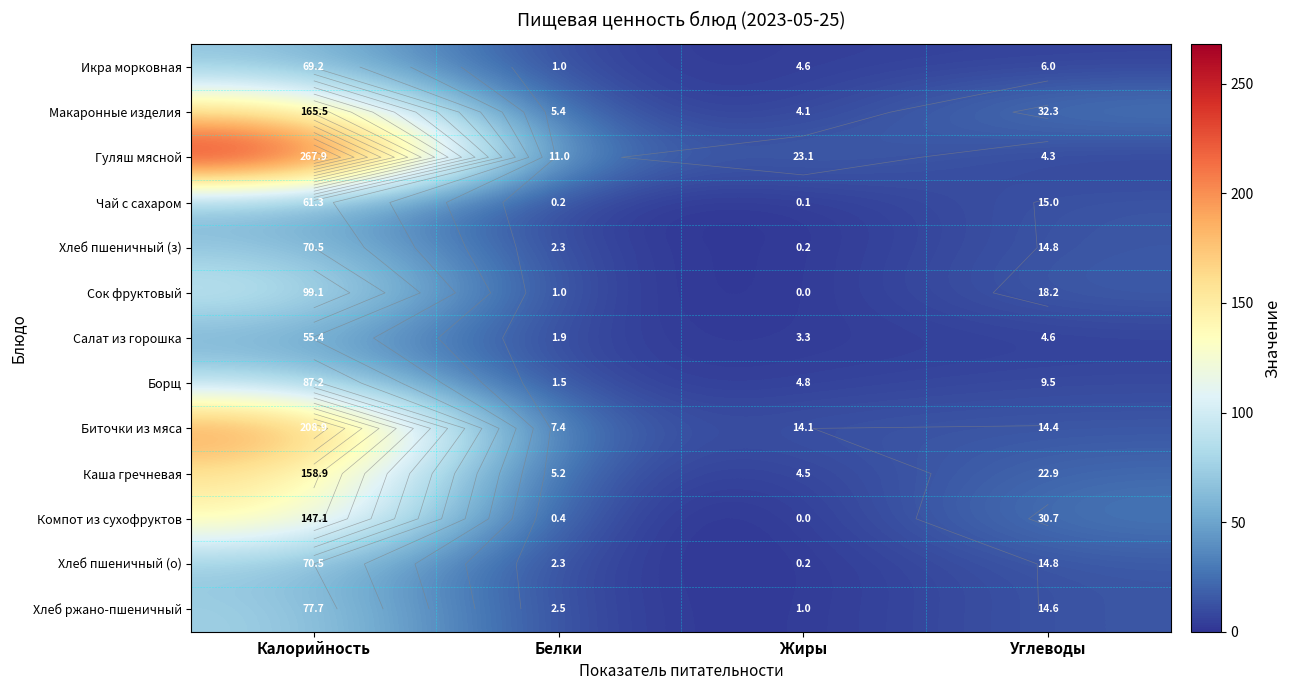

What is the spread (max minus min) of values at Жиры?

23.1